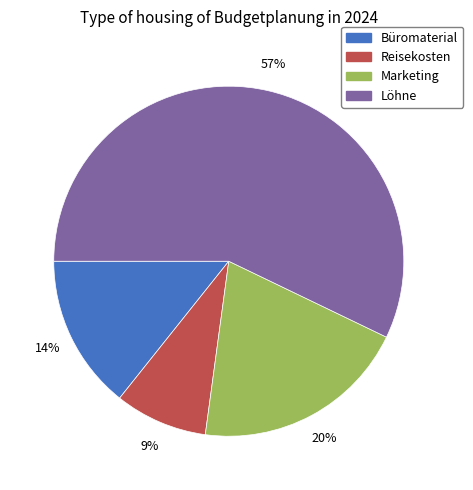

To the nearest percent, what percentage of the pie is Büromaterial?

14%